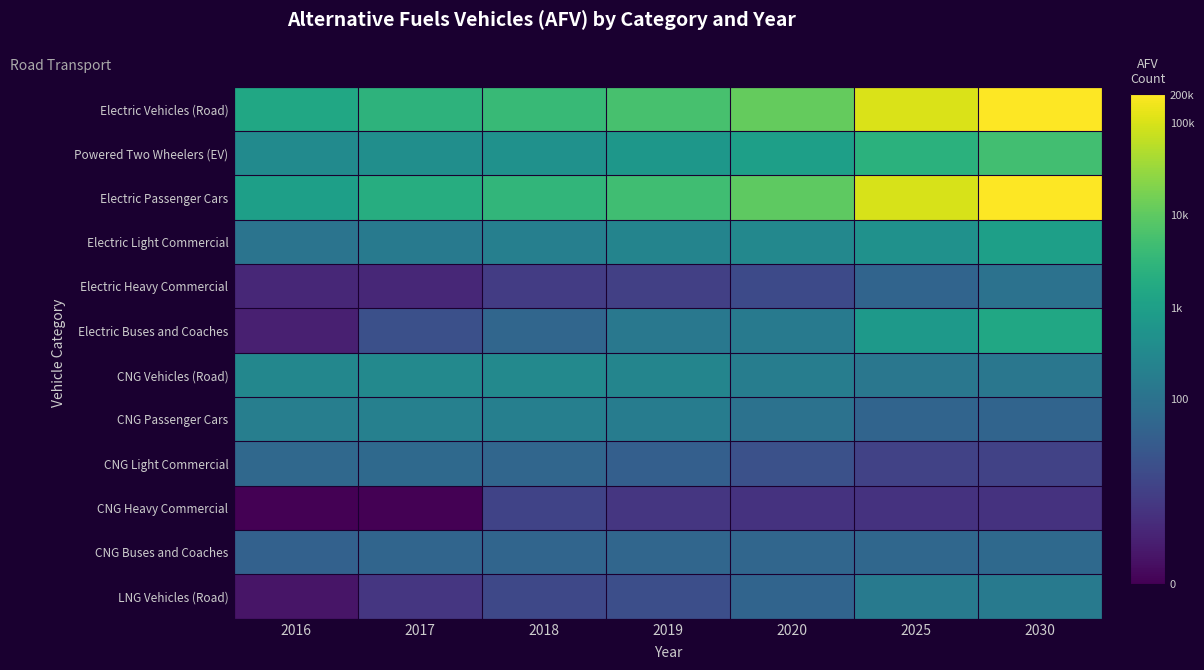

What is the total value across all series at 2017?

52.2